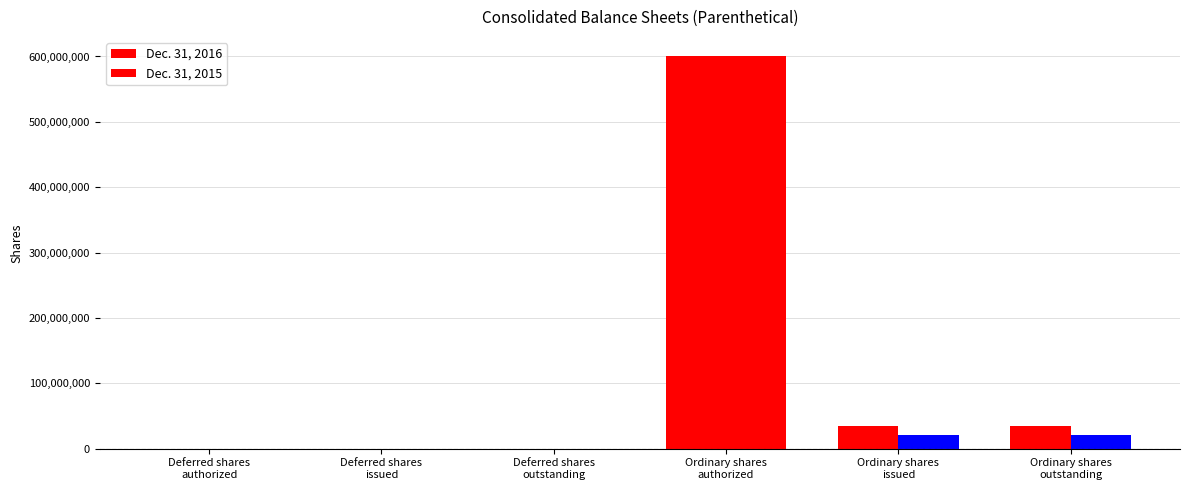

How many distinct data groups are displayed?

2